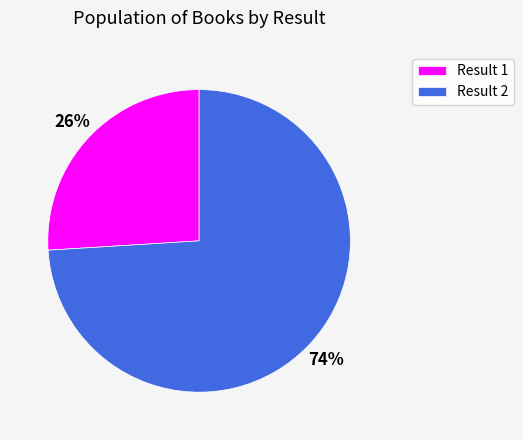

Between Result 1 and Result 2, which is larger?

Result 2